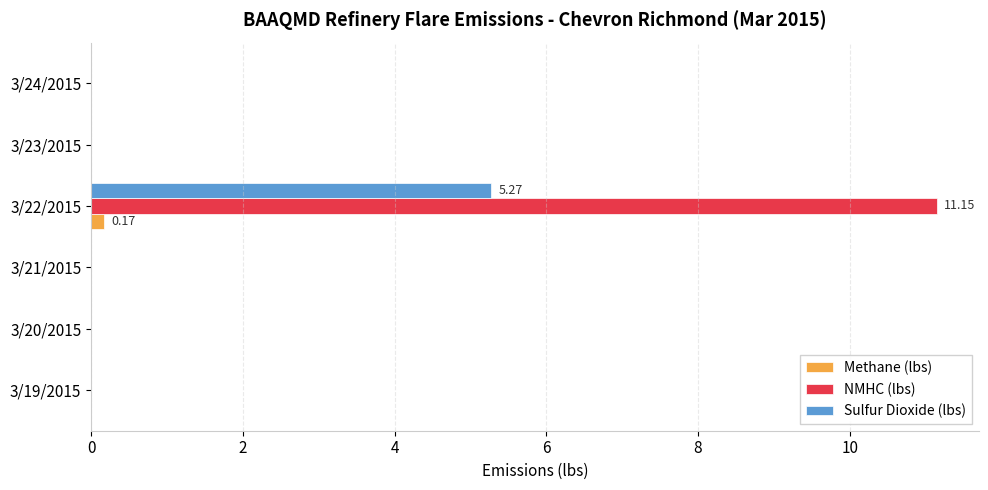

Between 3/21/2015 and 3/22/2015, which series saw the biggest shift?

NMHC (lbs)